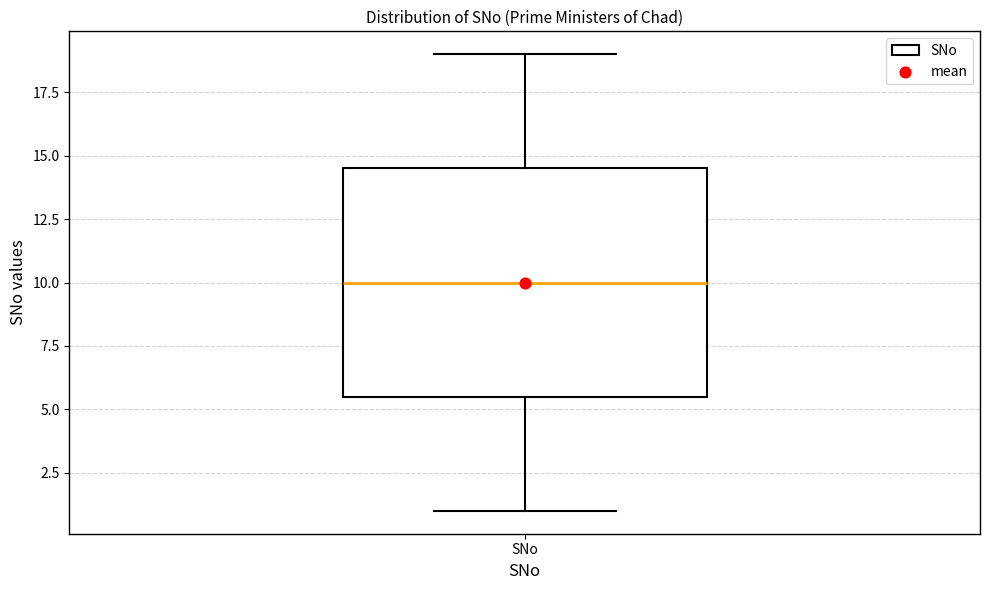

Read this box plot against the y-axis: the position of the median line, the range covered by the box, and the ends of both whiskers. The values are not printed on the chart, so give them approximately, as read against the axis.

median 10.0, box 5.5 to 14.5, whiskers 1.0 to 19.0